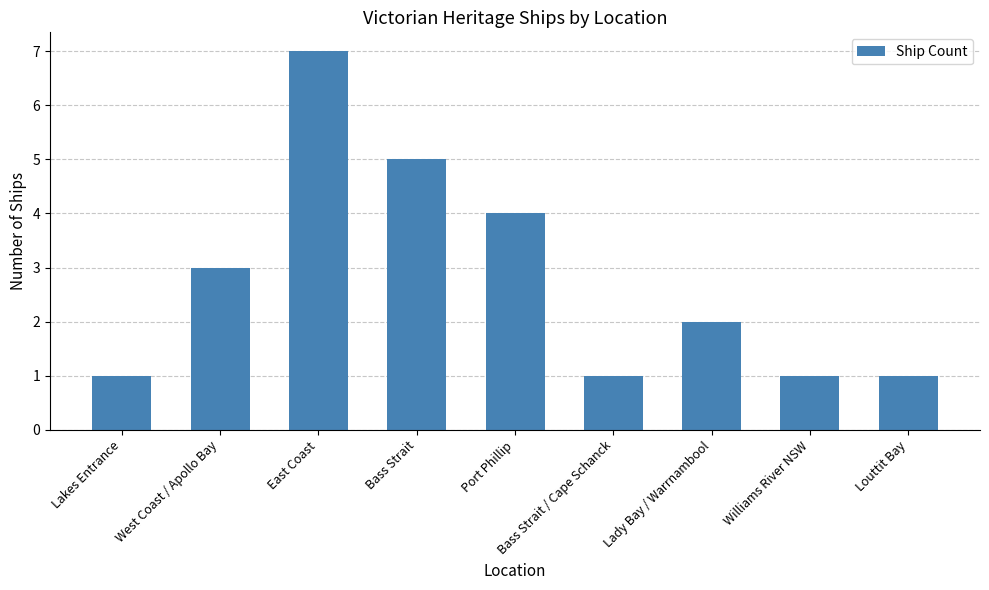

Reading left to right, what are all the values shown in this chart?

1	3	7	5	4	1	2	1	1